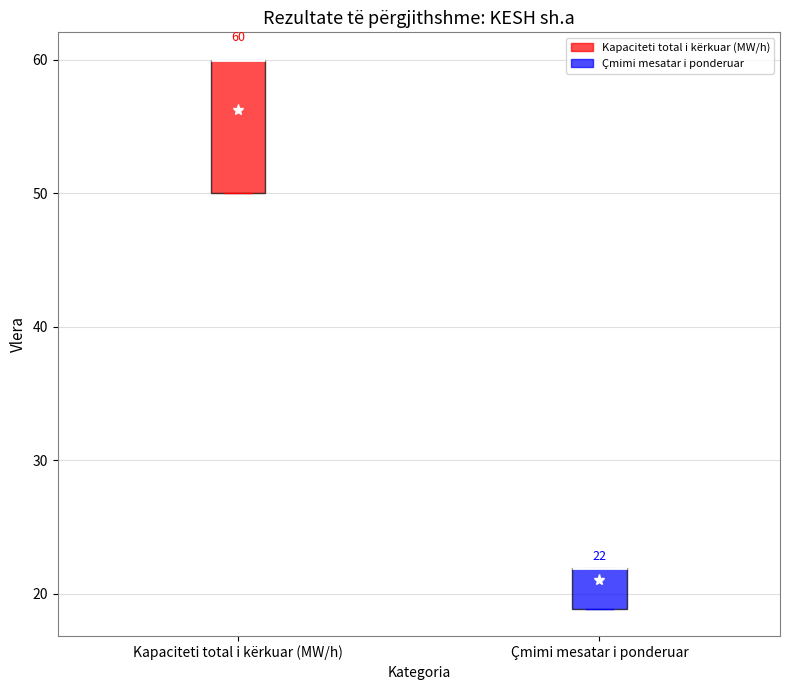

Which box is the tallest, from its lower edge to its upper edge?

Kapaciteti total i kërkuar (MW/h)